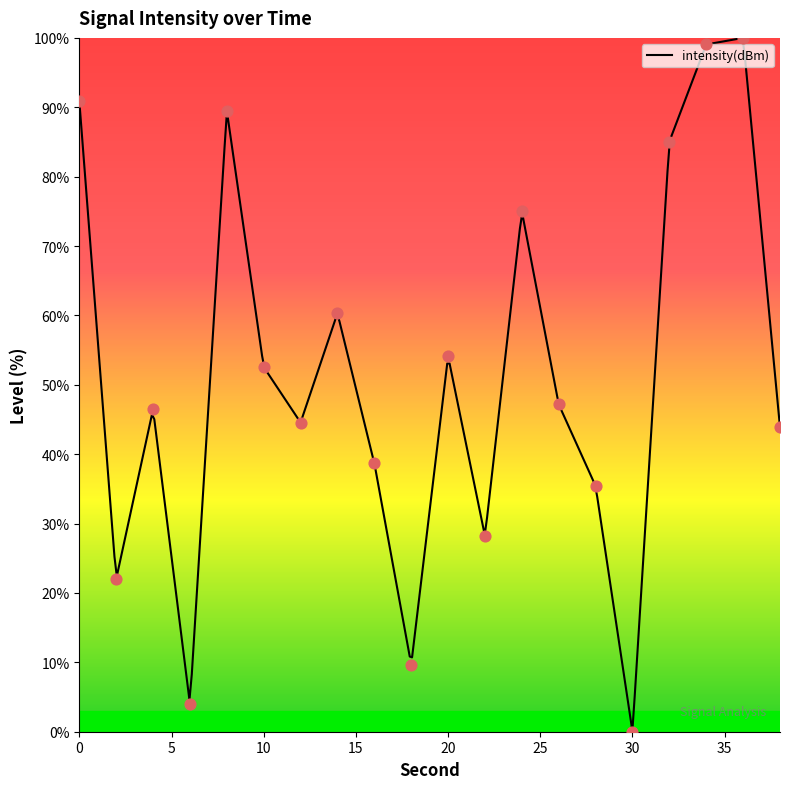

What is the change in value from 8 to 22?

-61.3